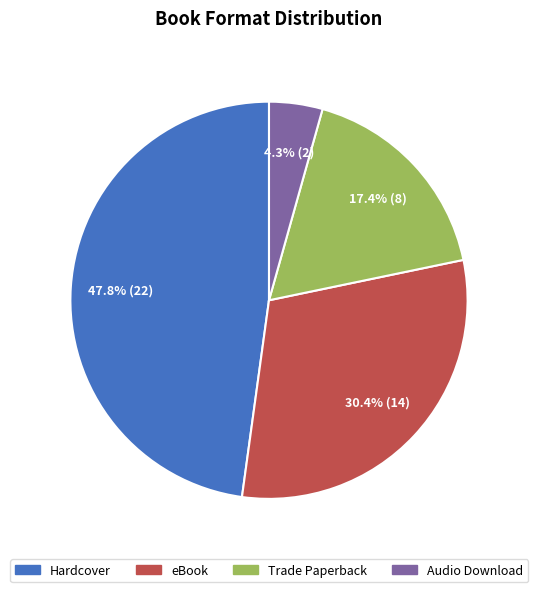

What is the largest slice in the pie chart?

Hardcover